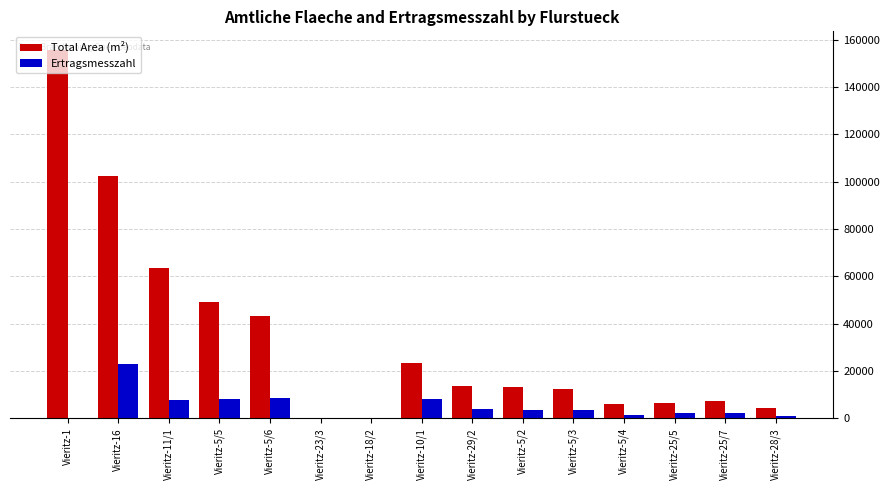

Which series has the widest spread of values?

Total Area (m²)